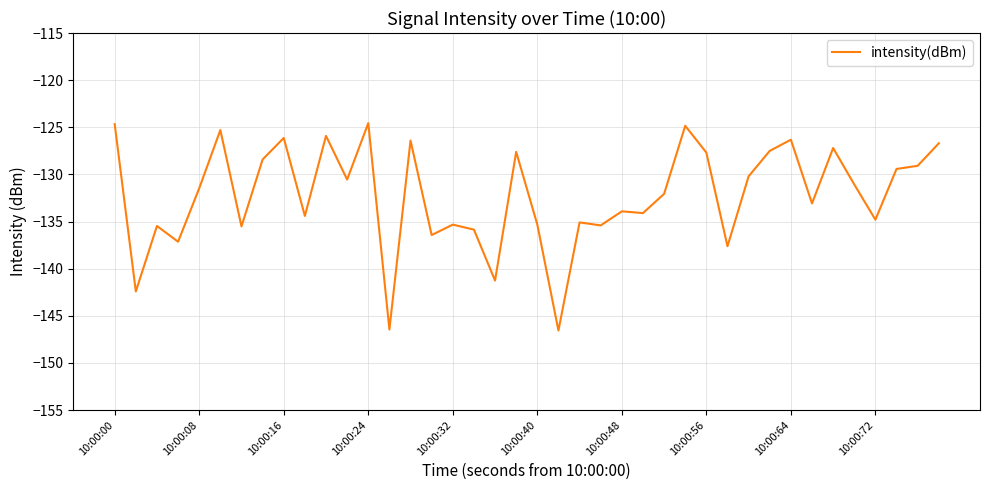

What is the difference between the maximum and minimum values?

22.0